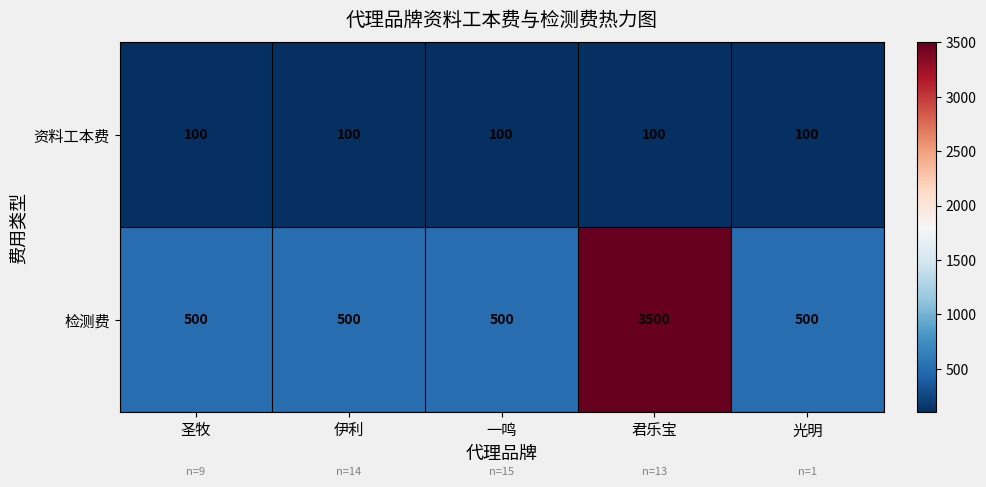

Which series has the largest total across all categories?

检测费